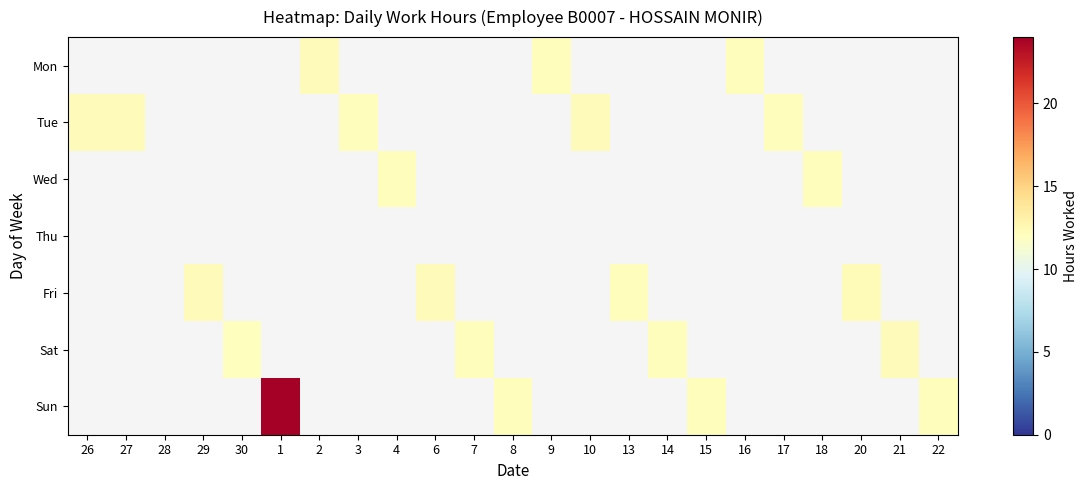

Between 29 and 30, which is larger?

29